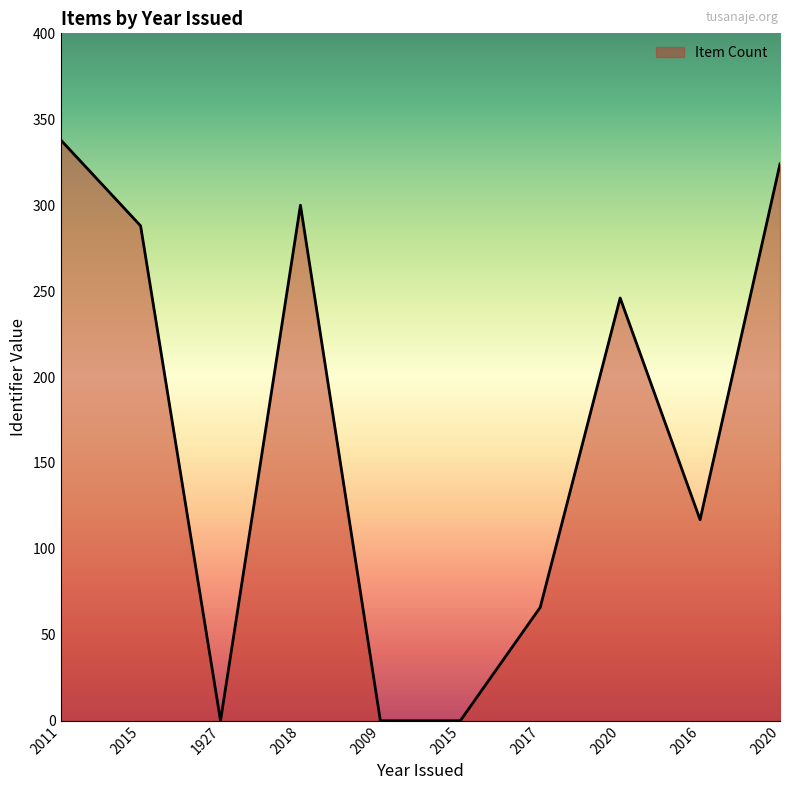

Reading left to right, transcribe all the data shown in this chart.

338	288	0	300	0	0	66	246	117	324